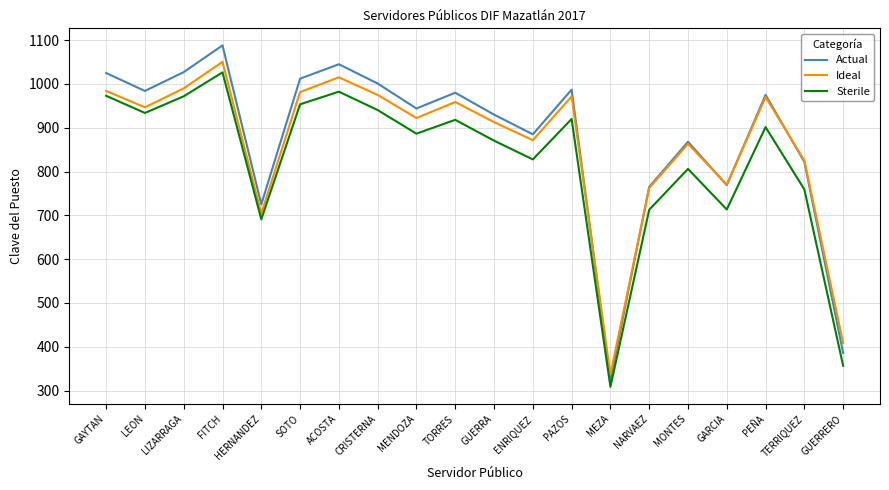

The value of Actual at GAYTAN is 571.0. True or false?

False